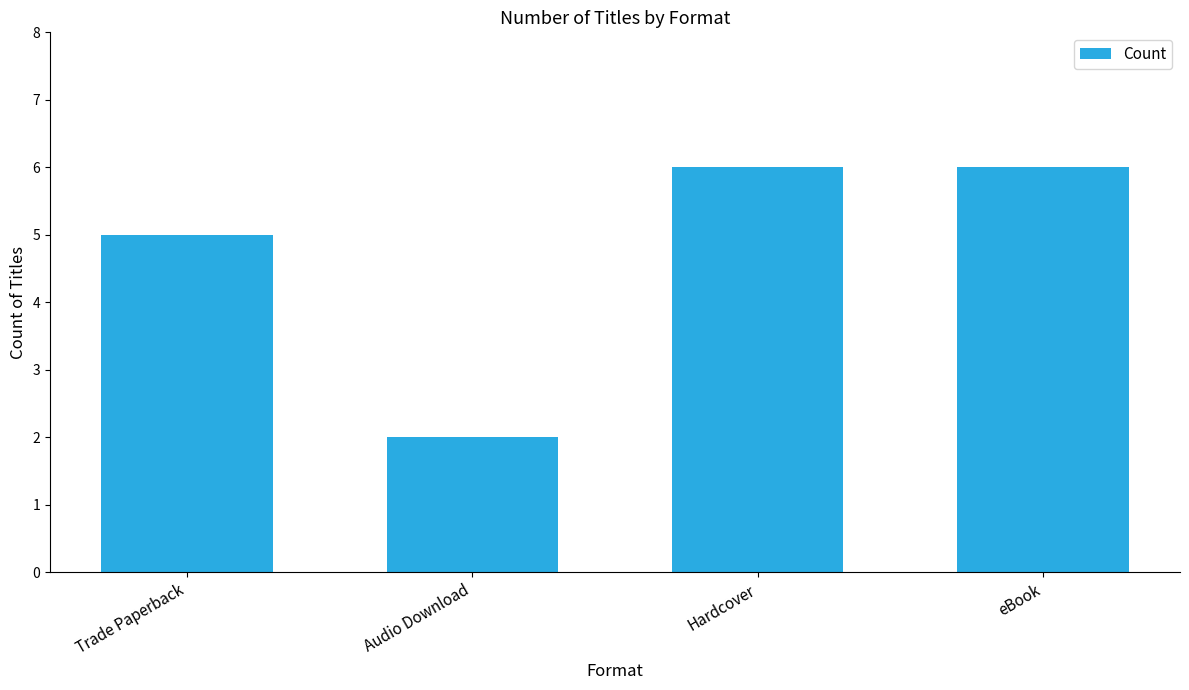

What is the difference between the second highest and minimum values?

4